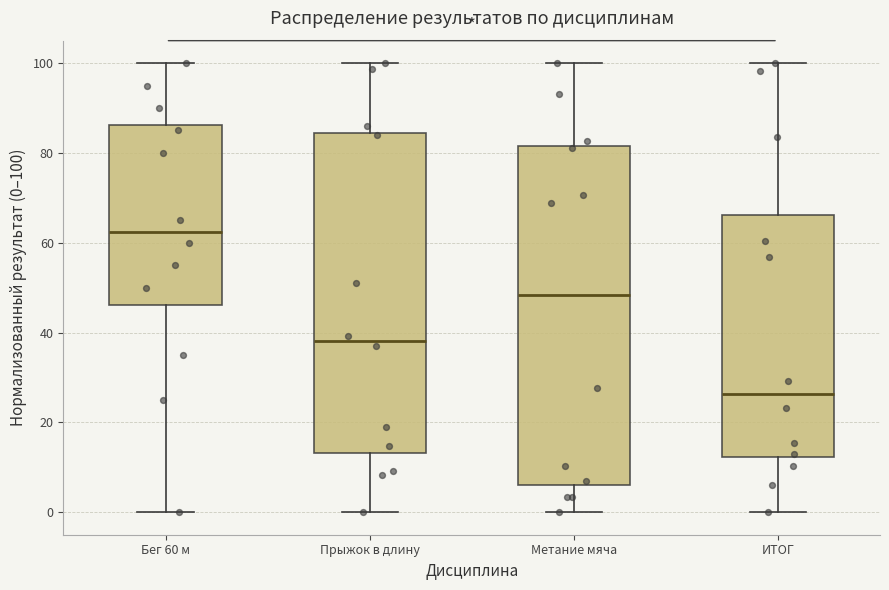

Reading left to right, transcribe this box plot: for each box, give where its median line is, the range the box spans, and where its two whiskers end, as read against the y-axis. The values are not printed on the chart, so give them approximately, as read against the axis.

Бег 60 м: median 62, box 46 to 86, whiskers 0 to 100
Прыжок в длину: median 38, box 14 to 84, whiskers 0 to 100
Метание мяча: median 48, box 6 to 82, whiskers 0 to 100
ИТОГ: median 26, box 12 to 66, whiskers 0 to 100